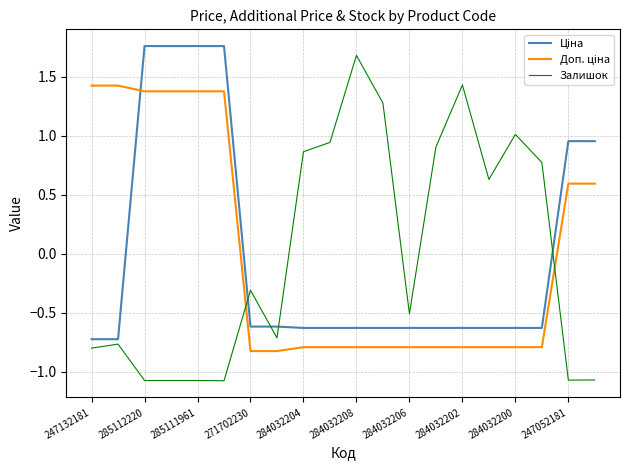

What is the smallest value displayed?

-1.1